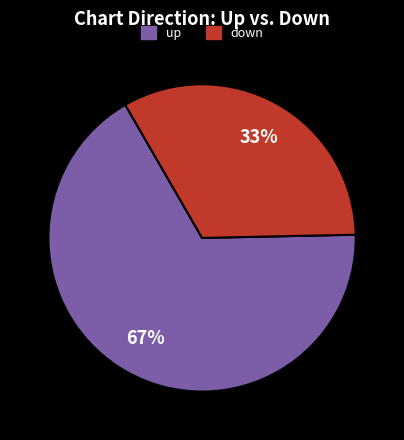

How many slices are in this pie chart?

2